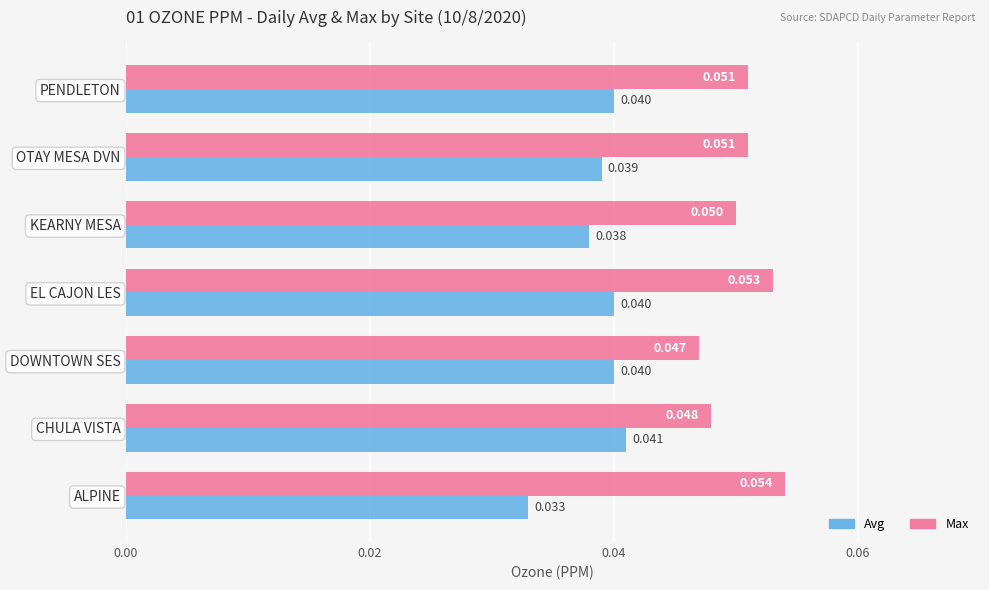

Between EL CAJON LES and PENDLETON, which series saw the biggest shift?

Max